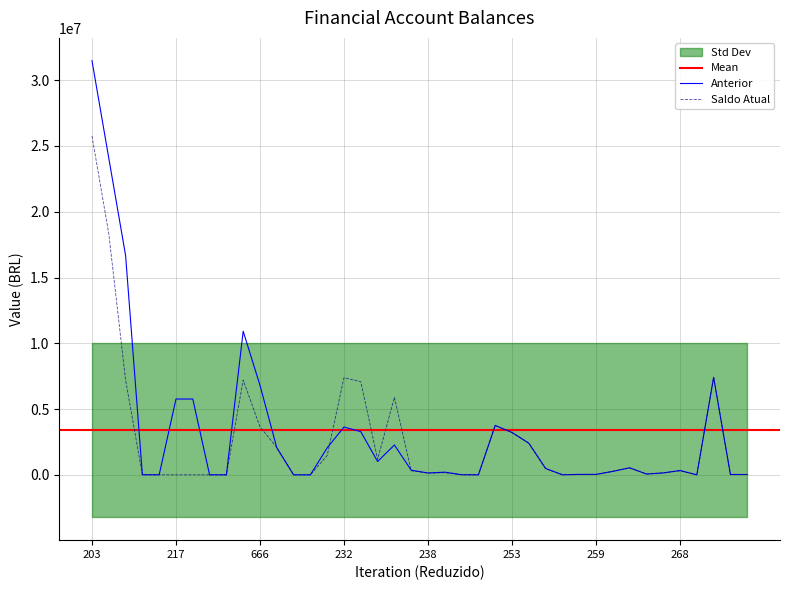

The Anterior series shows 1013457.5 at 17. True or false?

True